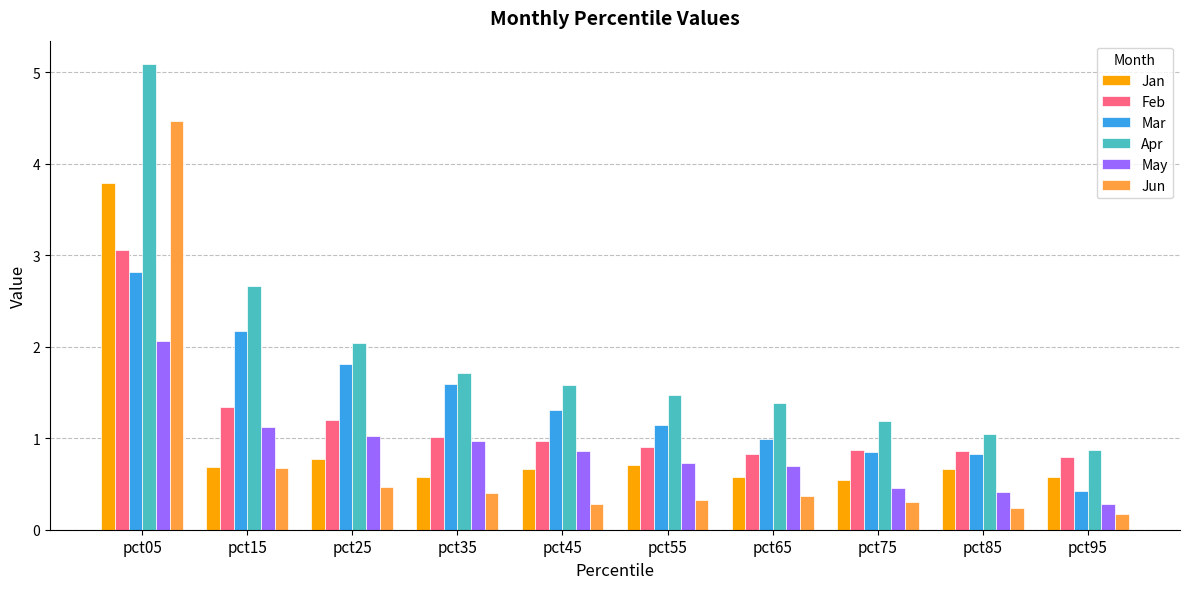

True or false: Jan has a value of 0.7 at pct85.

True